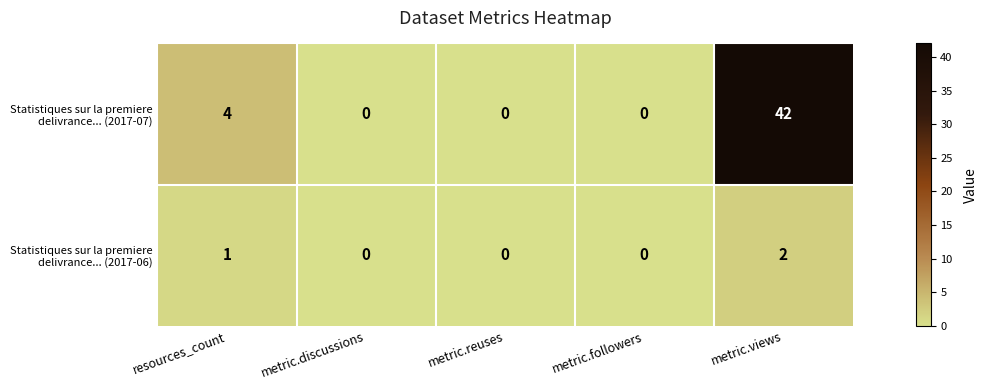

What is the maximum value shown in the chart?

42